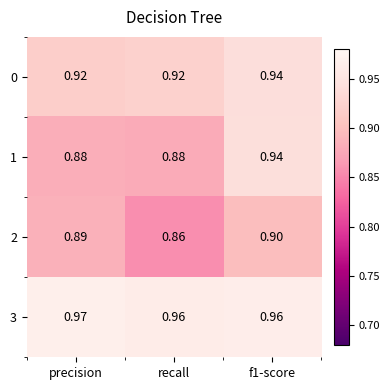

Where is 2 nearest to the value 0?

recall